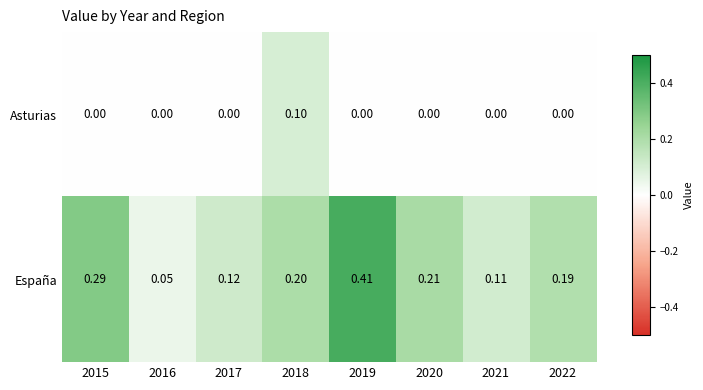

At 2019, list the series in order from smallest to largest.

Asturias, España